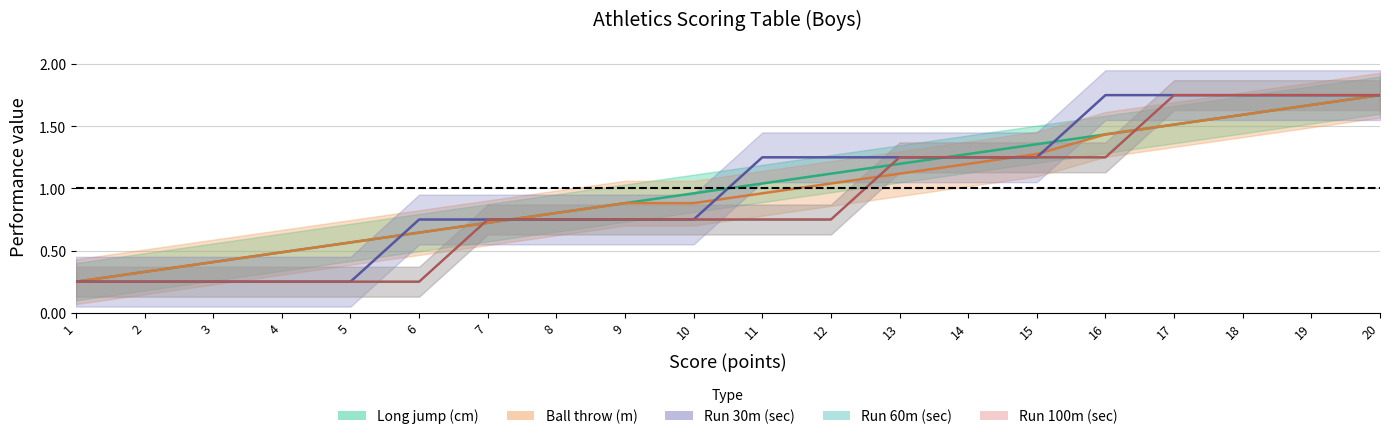

Does the chart display data point markers on the line(s)?

No